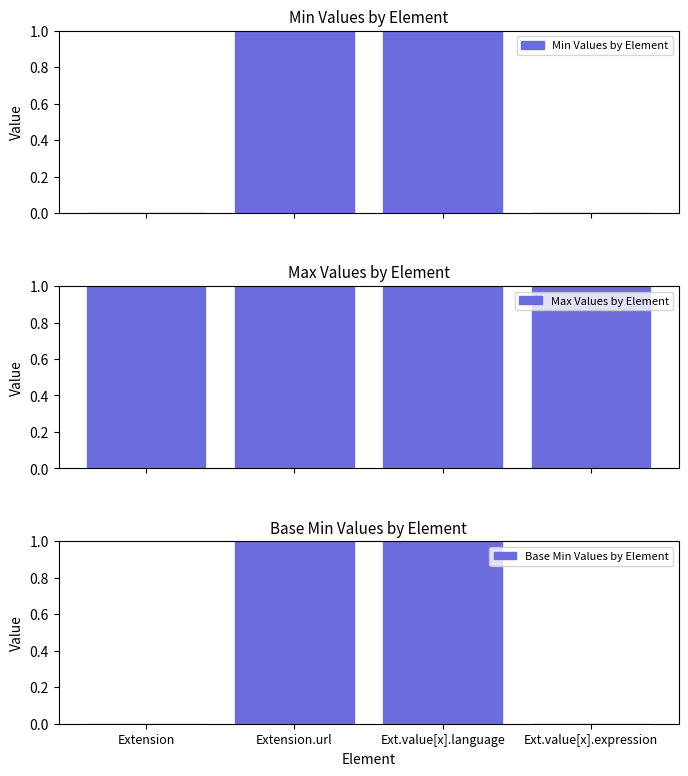

The value of Max Values by Element at Extension.url is 2. True or false?

False